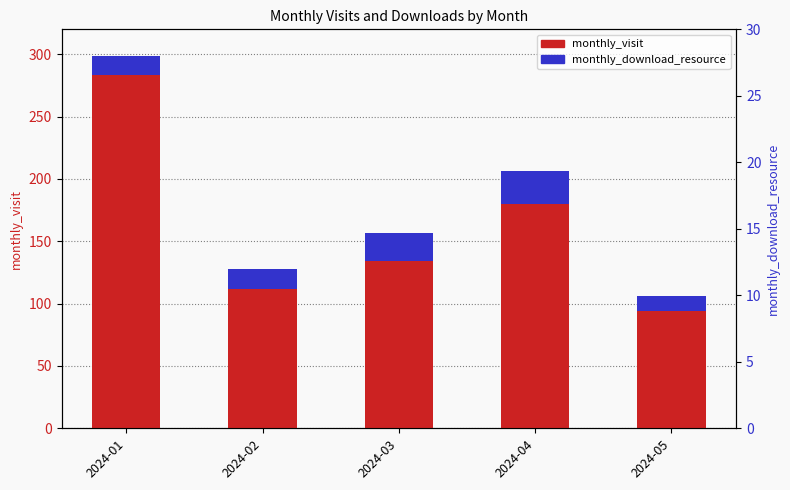

At how many categories does at least one series exceed 253?

1